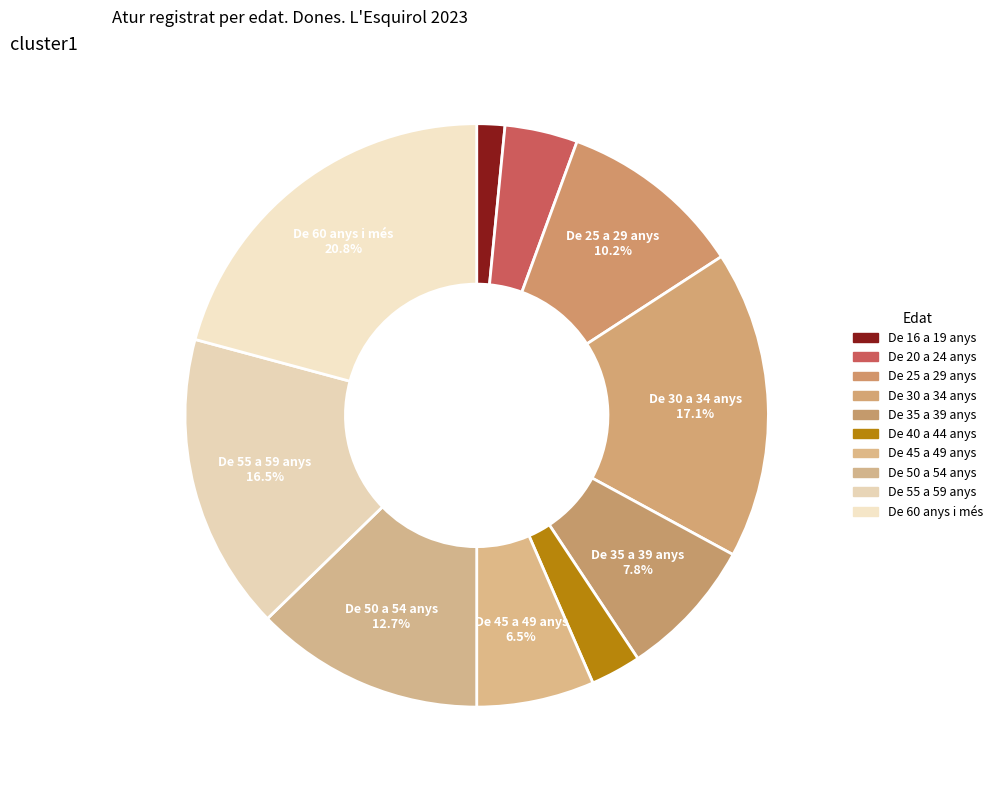

How many segments does this pie chart have?

10